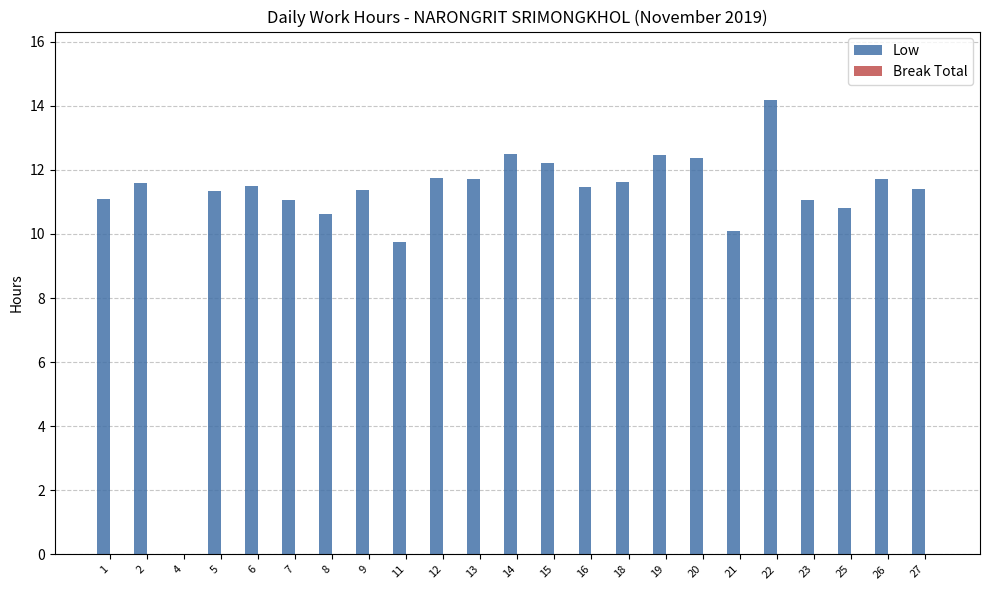

How many distinct data groups are displayed?

1